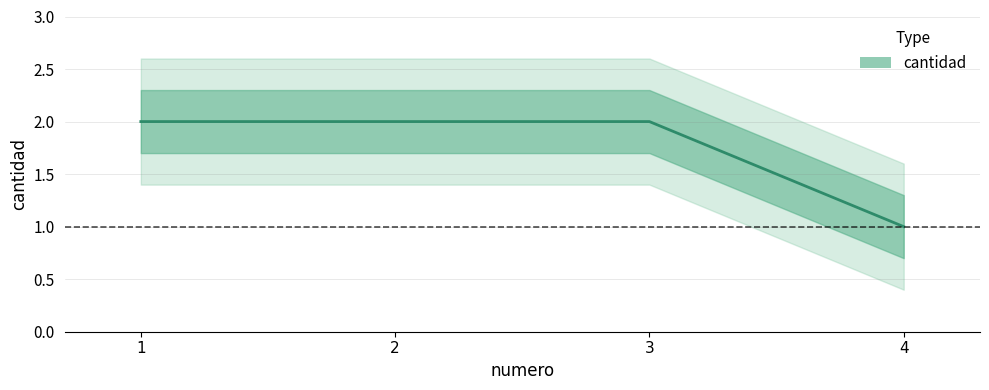

Where is the data nearest to the value 1?

4